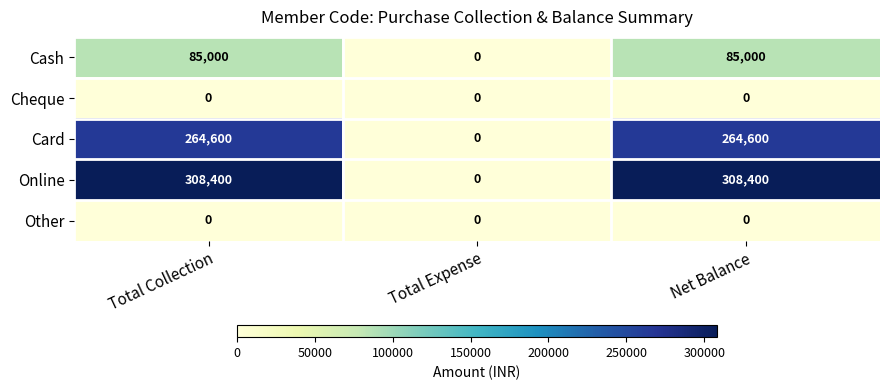

Which series has the largest range (max minus min)?

Online